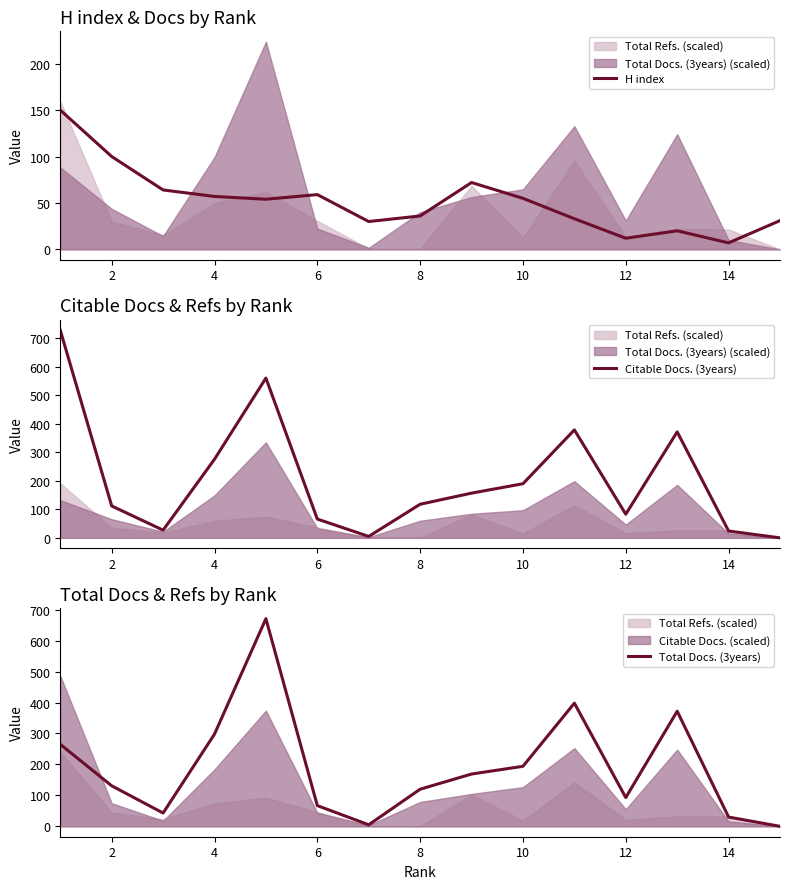

True or false: H index has a value of 12 at 12.

True